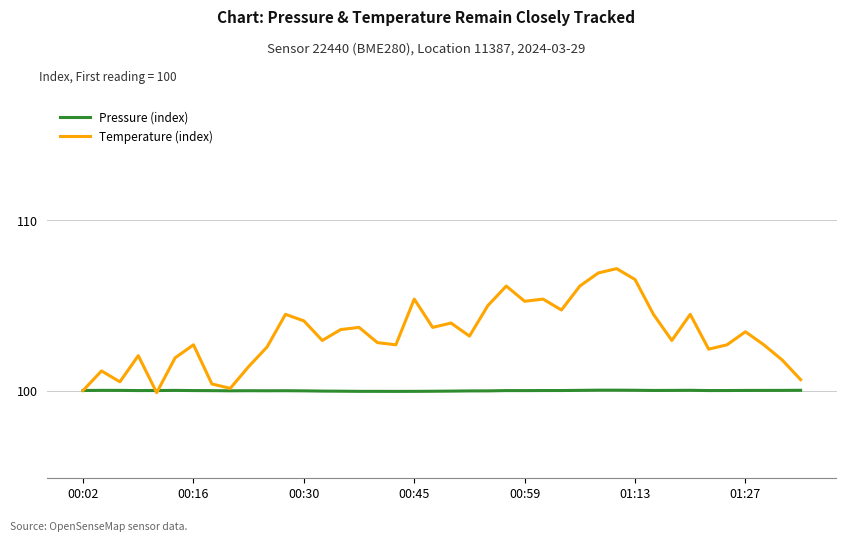

What is the maximum value shown in the chart?

107.2